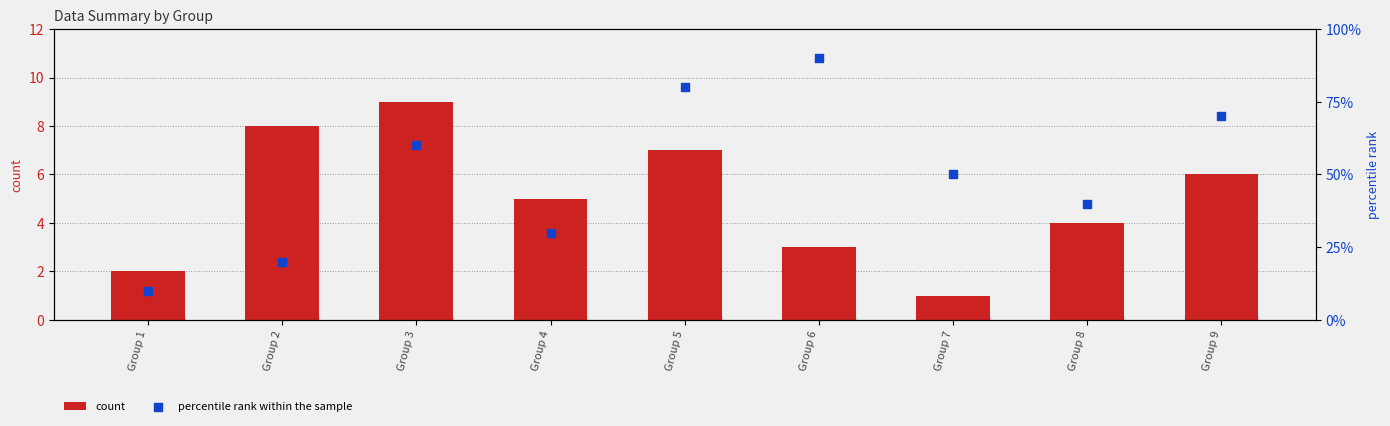

Which series has the largest total across all categories?

count